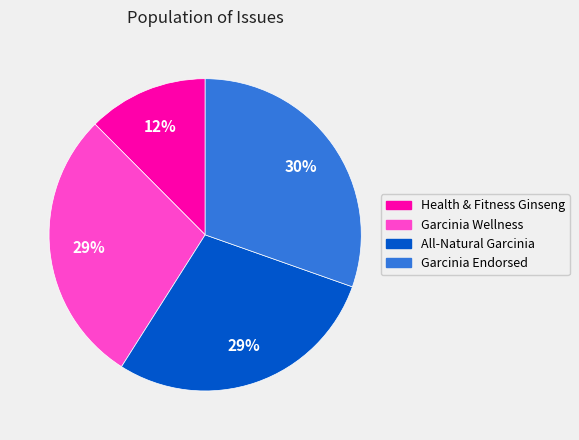

Between Health & Fitness Ginseng and Garcinia Endorsed, which is larger?

Garcinia Endorsed